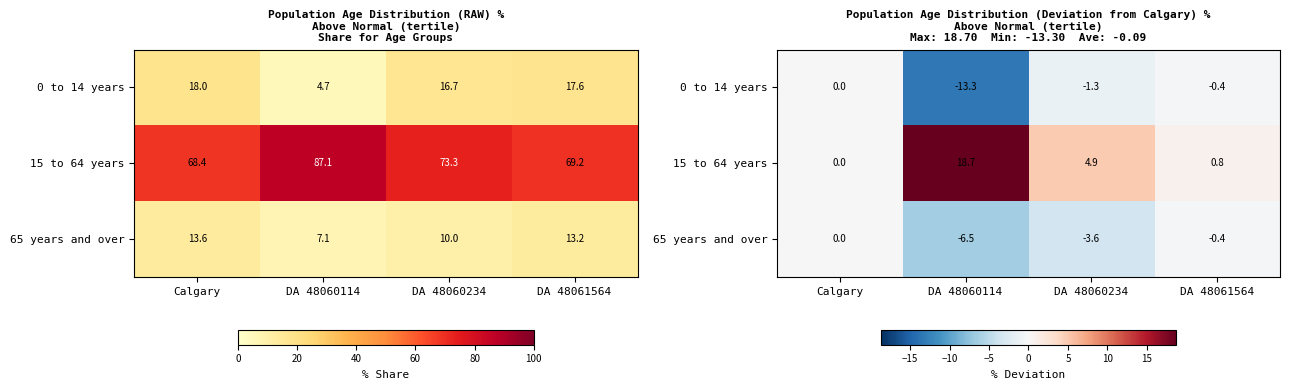

Is it true that 0 to 14 years equals -13.3 at DA 48060114?

True